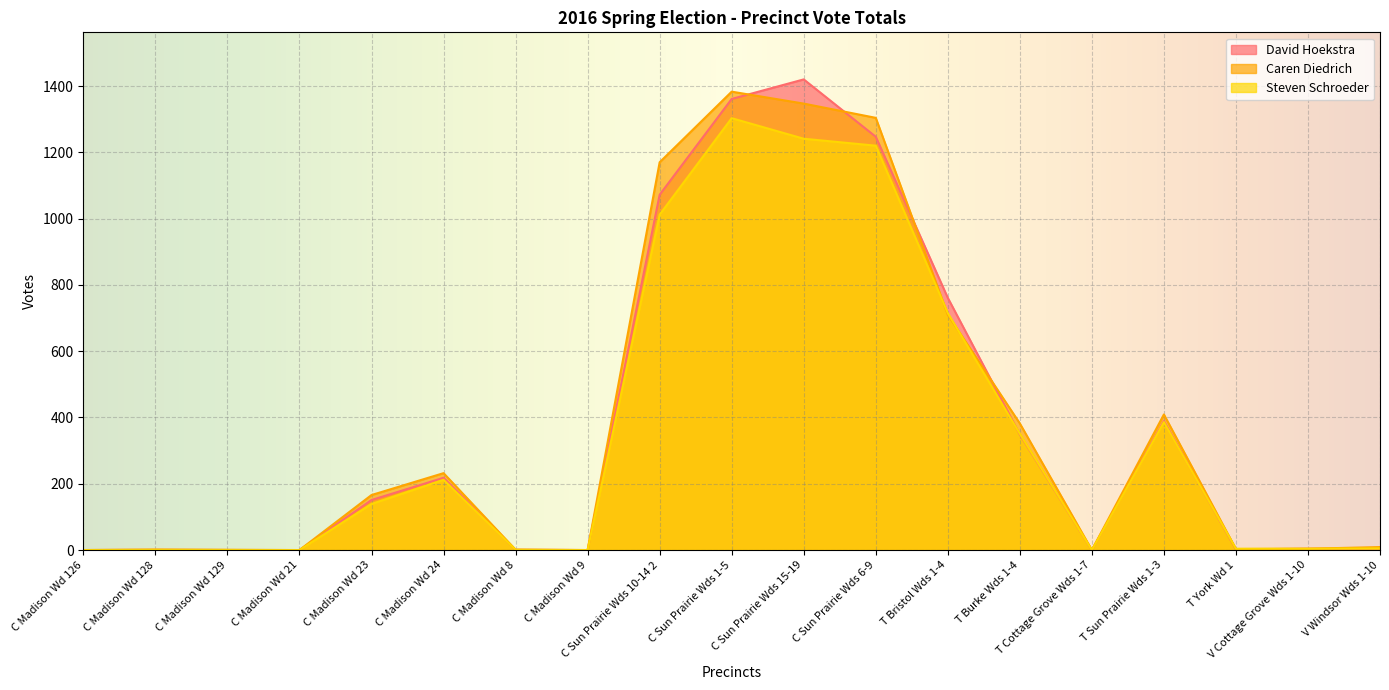

What position from the left is T Burke Wds 1-4?

14